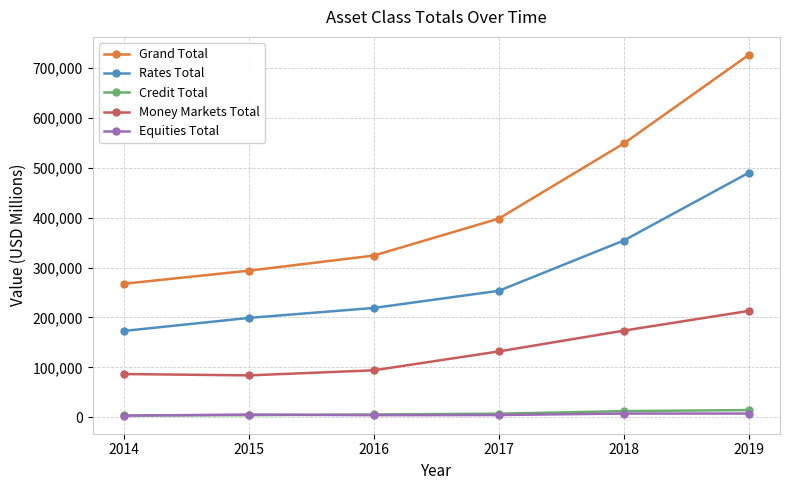

True or false: Equities Total and Grand Total cross at least once.

False